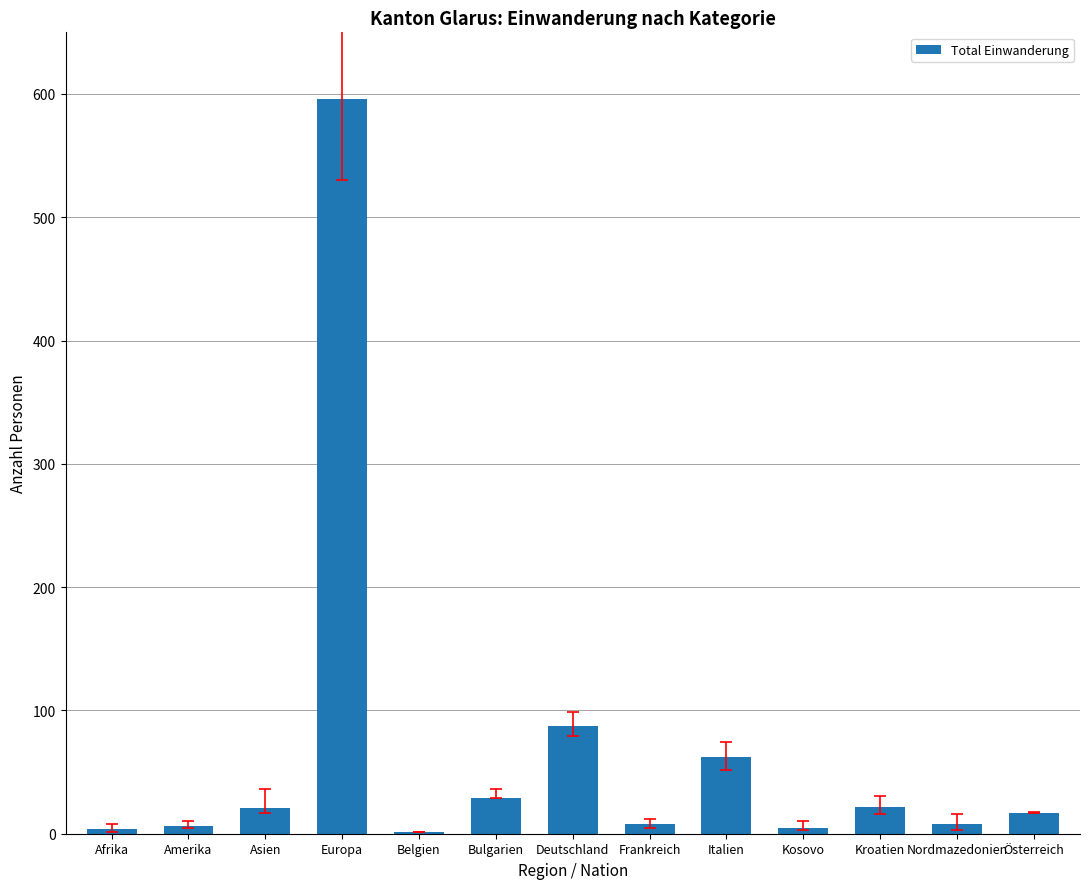

How many categories are shown in the chart?

13